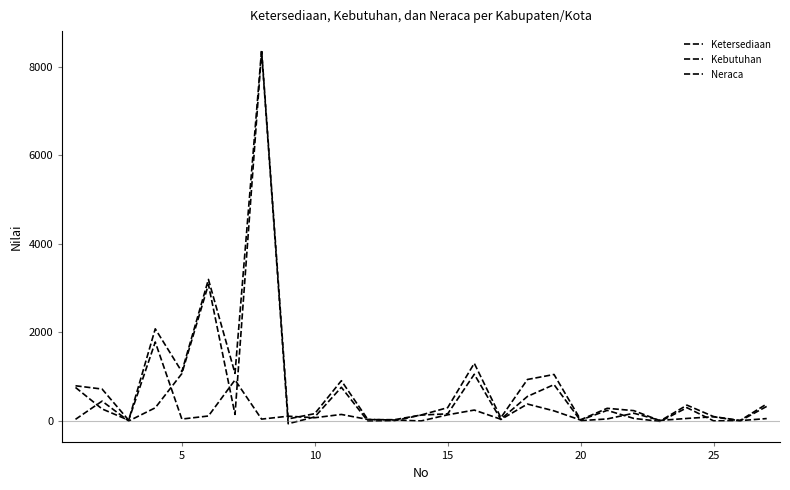

Which series ends up on top after the final intersection of Neraca and Kebutuhan?

Kebutuhan